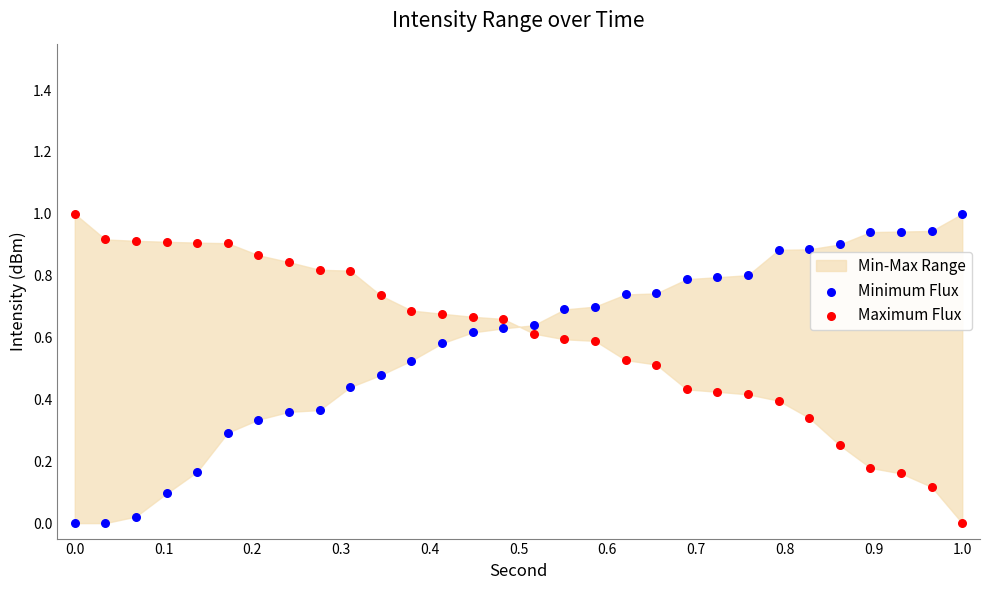

What is the X range (max minus min) for the scatter plot?

1.0